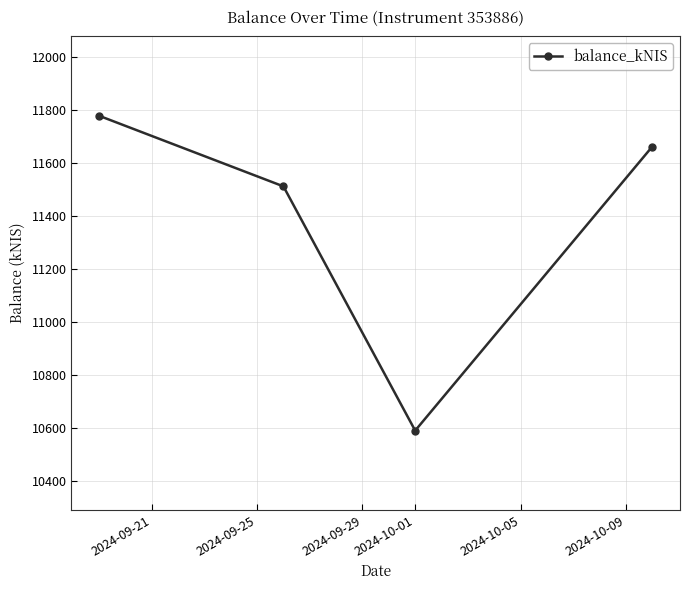

Count the number of values greater than 11663.

2